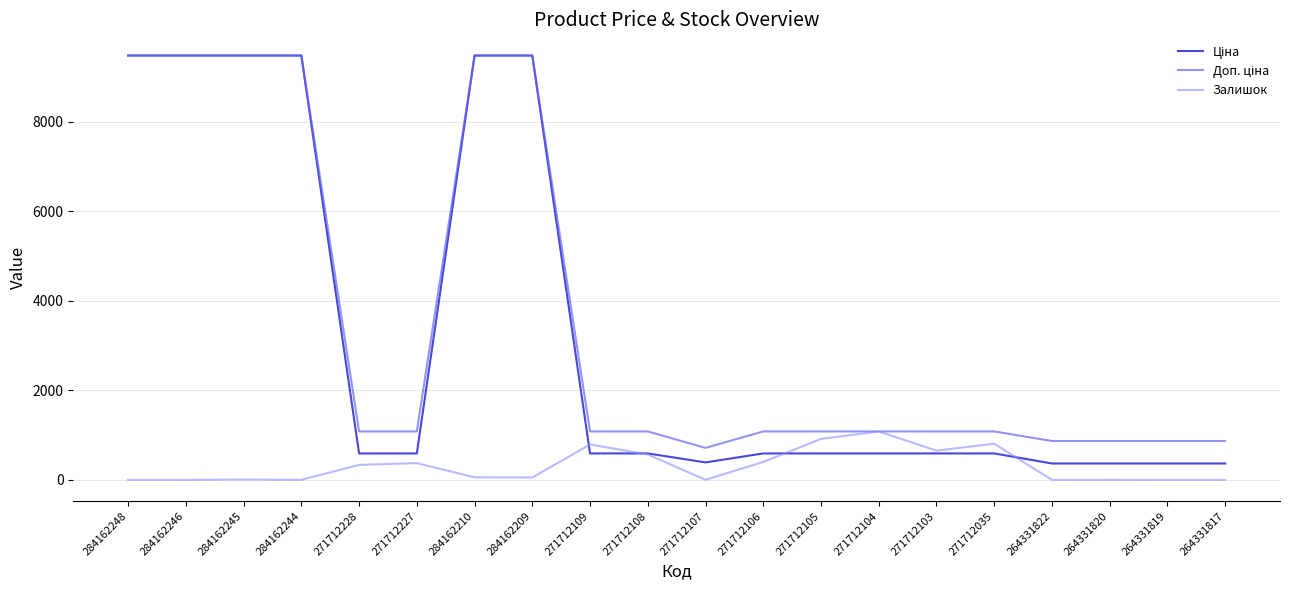

What value does the Залишок series have at 264331820?

1.0